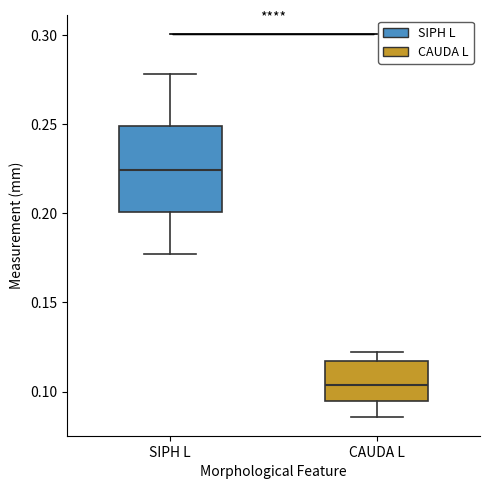

Which box has the lowest median line?

CAUDA L